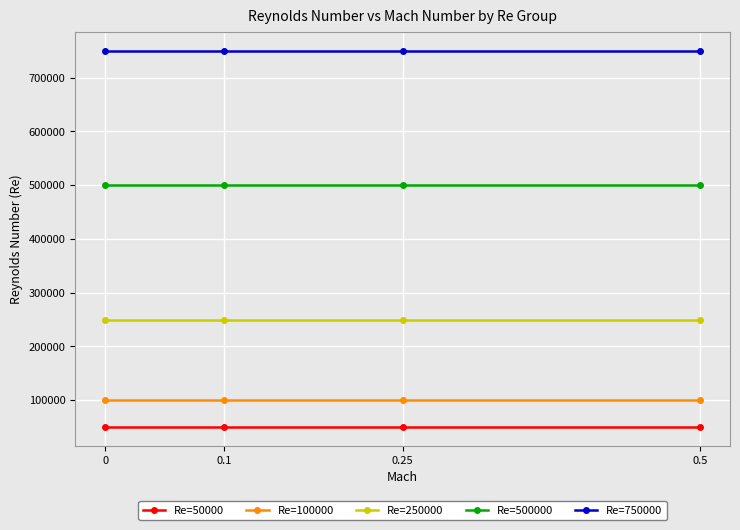

True or false: Re=500000 and Re=50000 cross at least once.

False